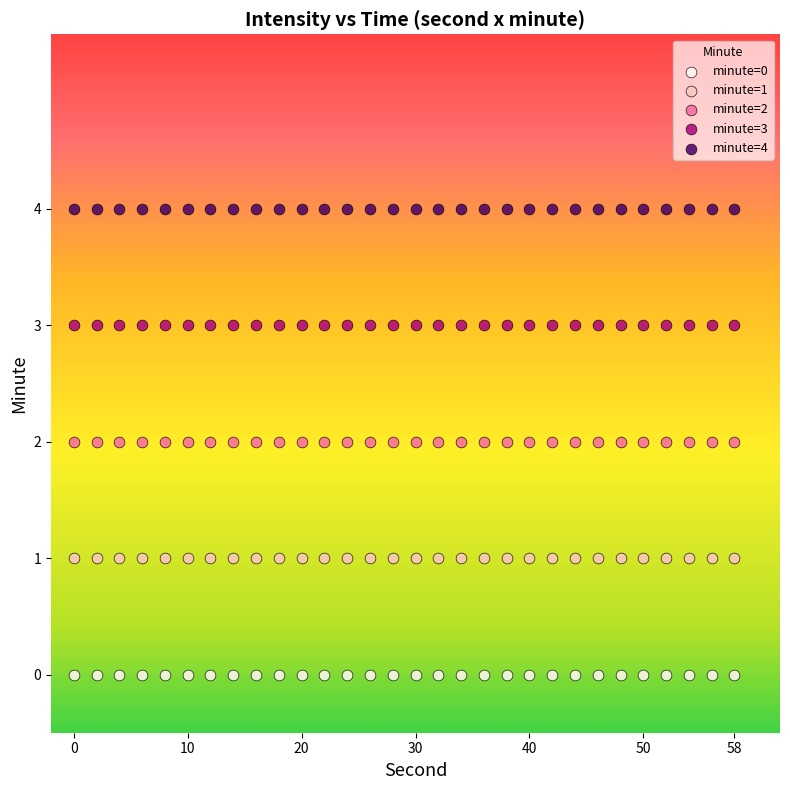

Which series contains the highest Y value?

minute=4